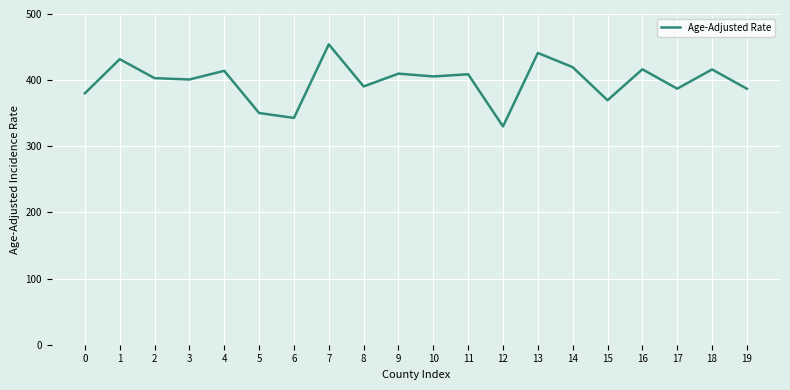

What is the difference between the values at 18 and 14?

3.4